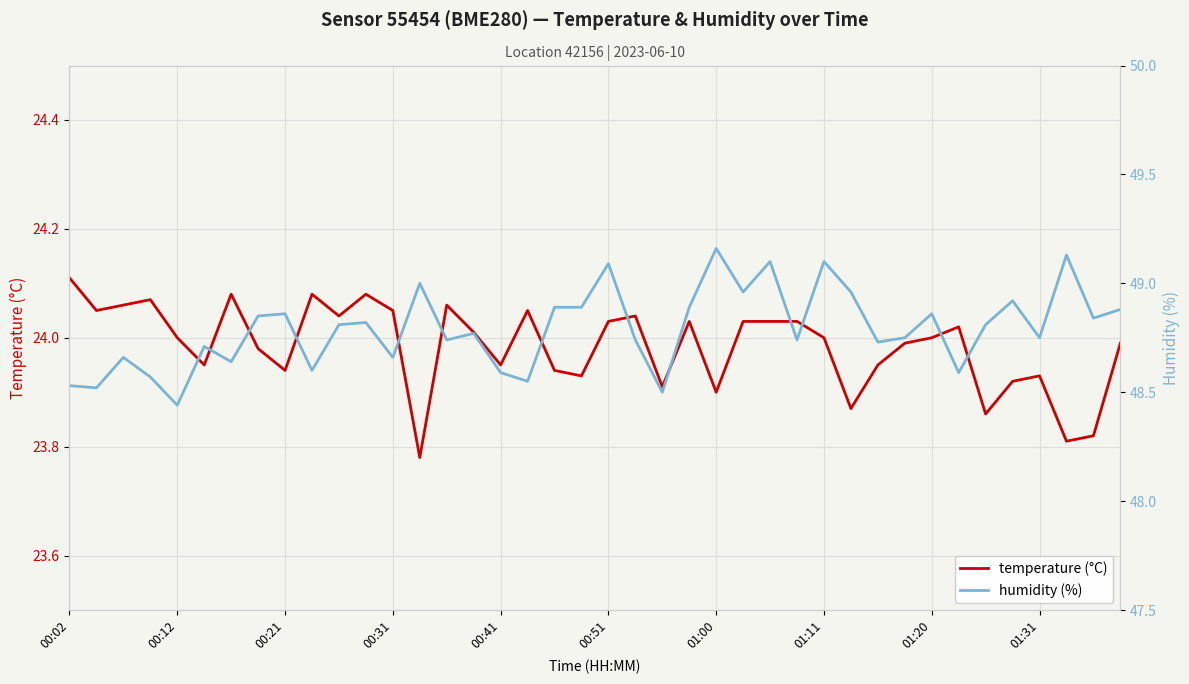

Is it true that temperature (°C) equals 12.7 at 37?

False